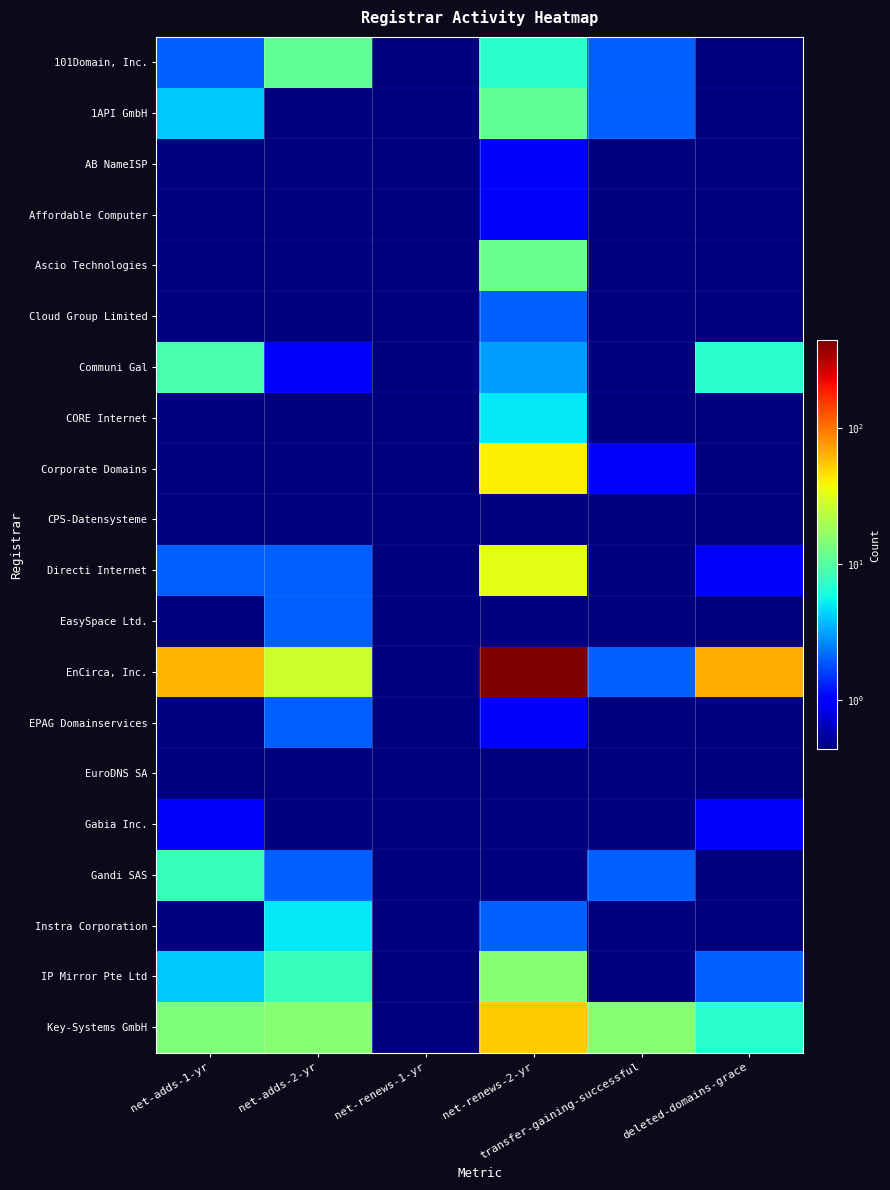

Which series has the largest range (max minus min)?

EnCirca, Inc.